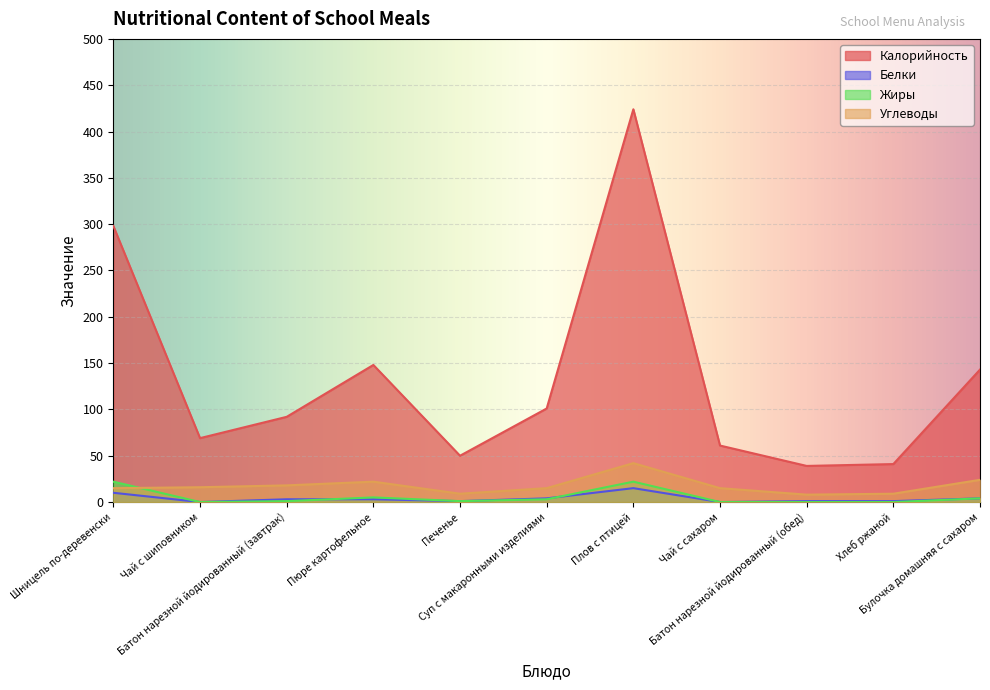

Where is Углеводы nearest to the value 25?

Булочка домашняя с сахаром